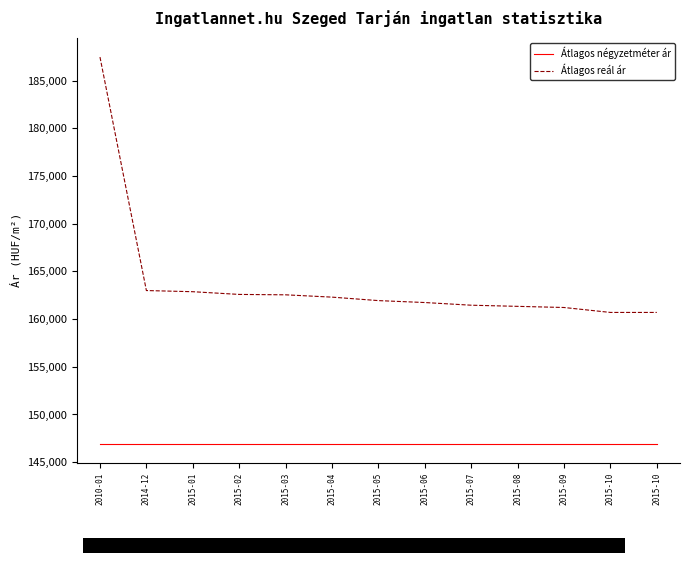

Reading right to left, list all the values displayed in this chart.

Átlagos négyzetméter ár: 2015-10=146938	2015-10=146938	2015-09=146938	2015-08=146938	2015-07=146938	2015-06=146938	2015-05=146938	2015-04=146938	2015-03=146938	2015-02=146938	2015-01=146938	2014-12=146938	2010-01=146938
Átlagos reál ár: 2015-10=160702	2015-10=160702	2015-09=161220	2015-08=161340	2015-07=161460	2015-06=161741	2015-05=161943	2015-04=162307	2015-03=162550	2015-02=162591	2015-01=162876	2014-12=162998	2010-01=187486